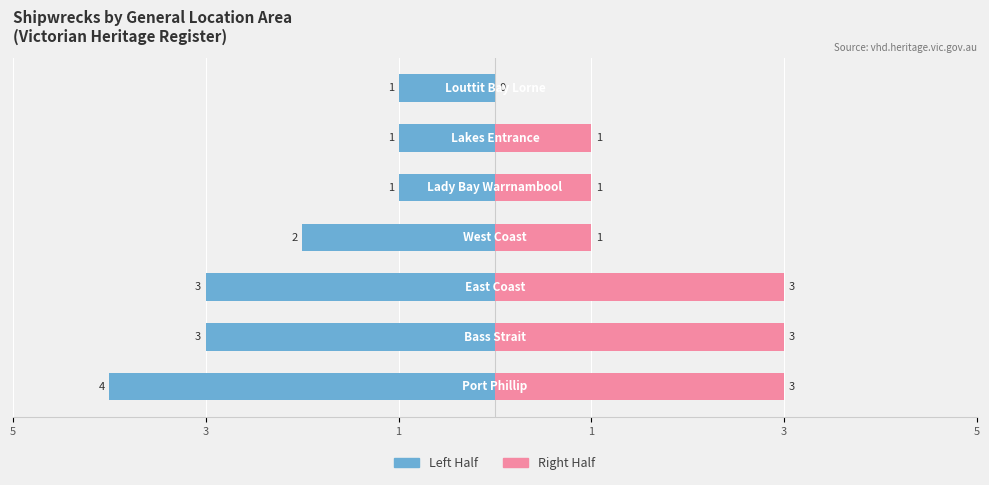

Is the value of Right Half at 1 greater than the value of Left Half at 3?

Yes